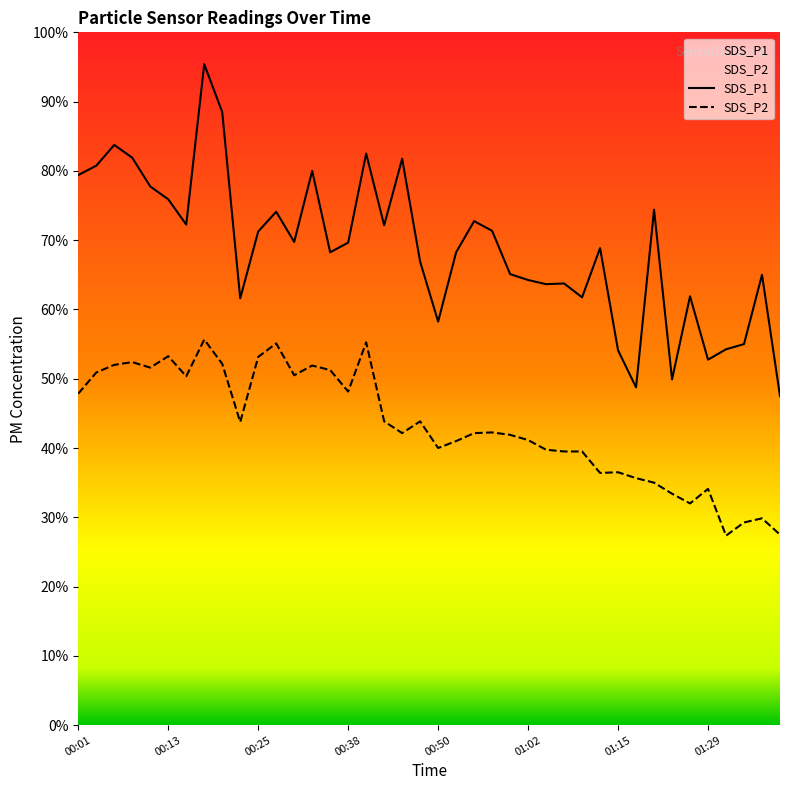

Rank the series at 01:00 from highest to lowest value.

SDS_P1, SDS_P2